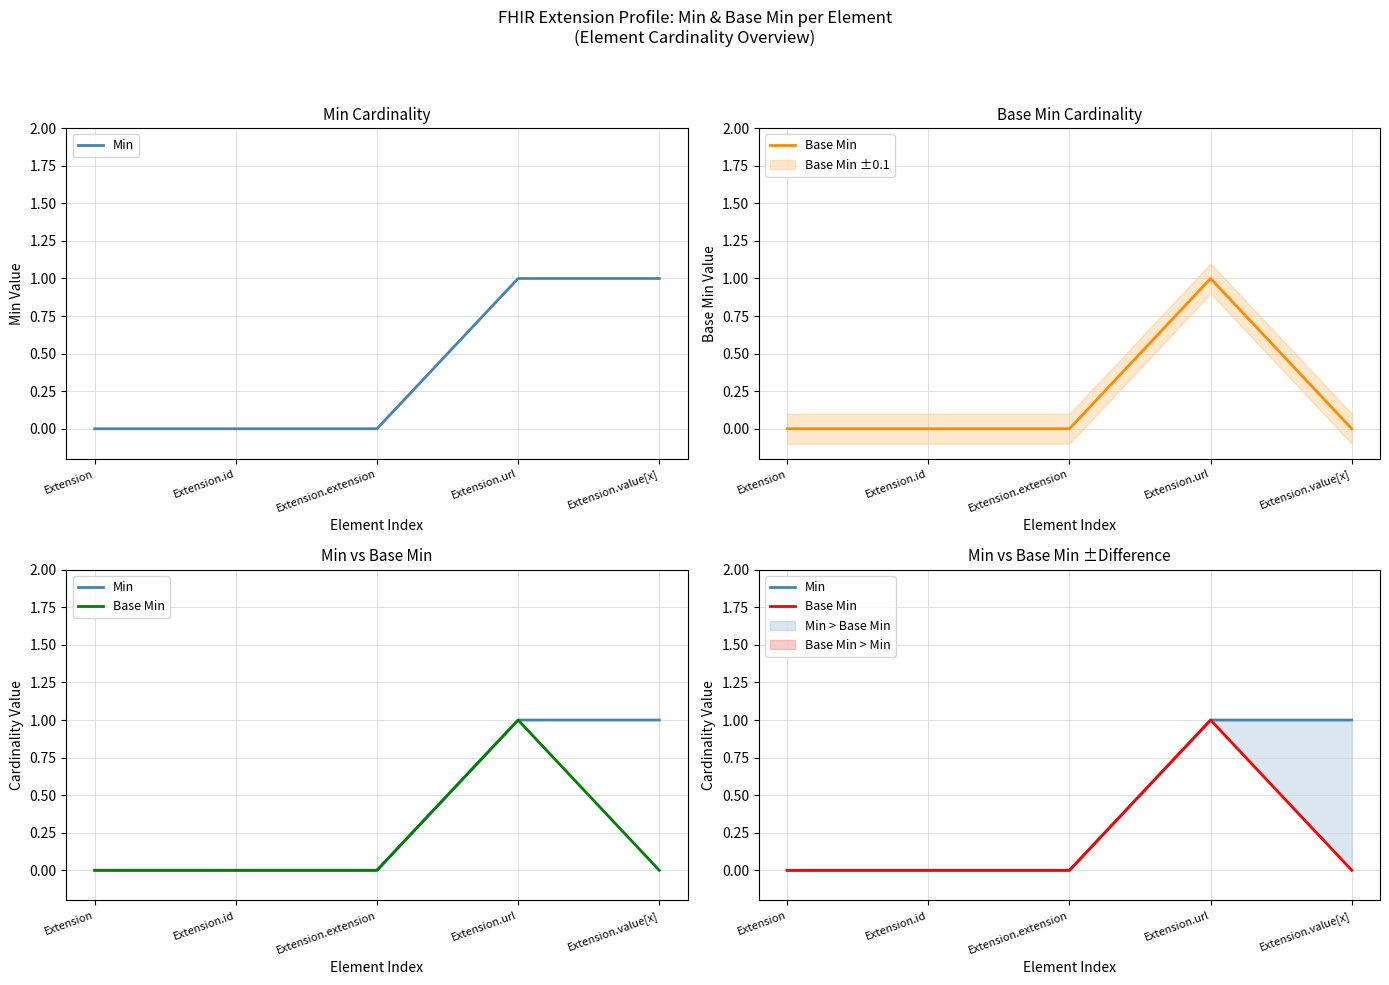

True or false: Base Min and Min cross at least once.

False